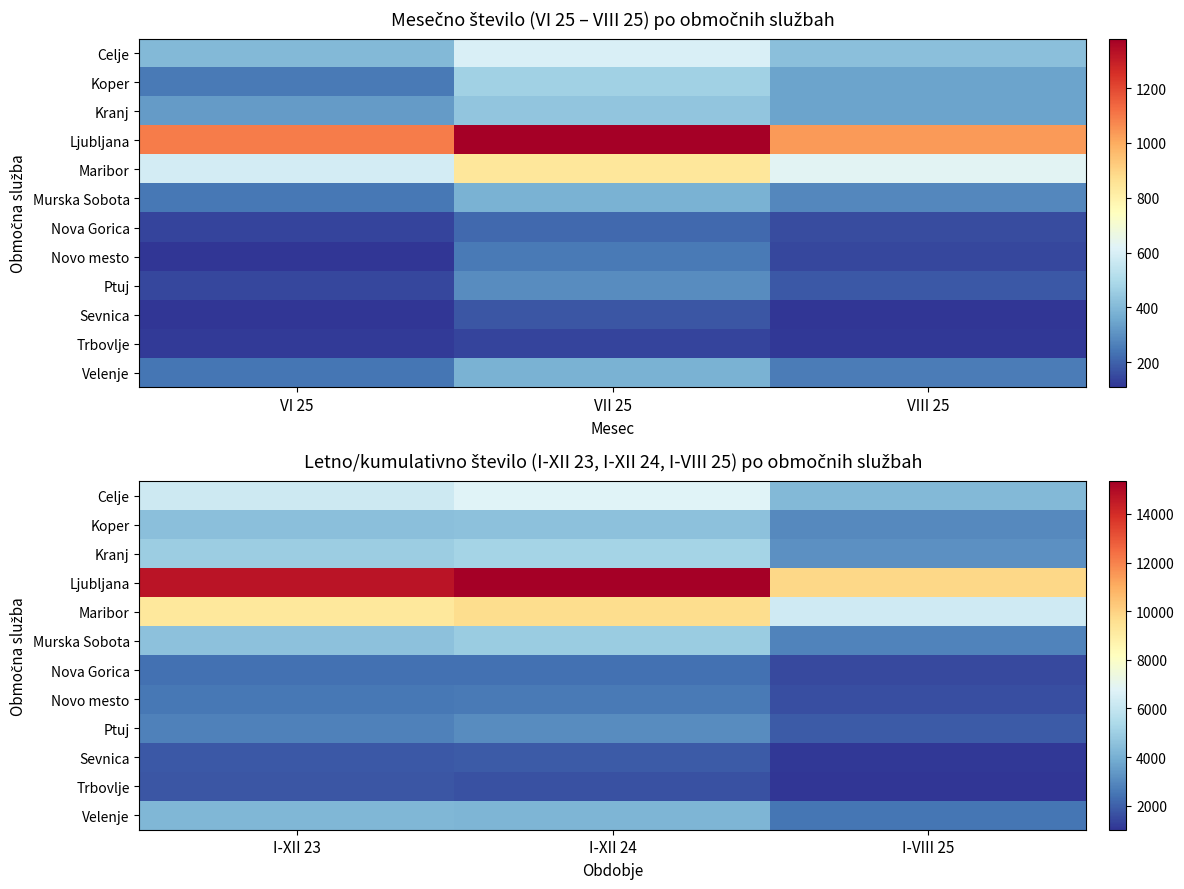

What is the maximum value for Nova Gorica?

2369